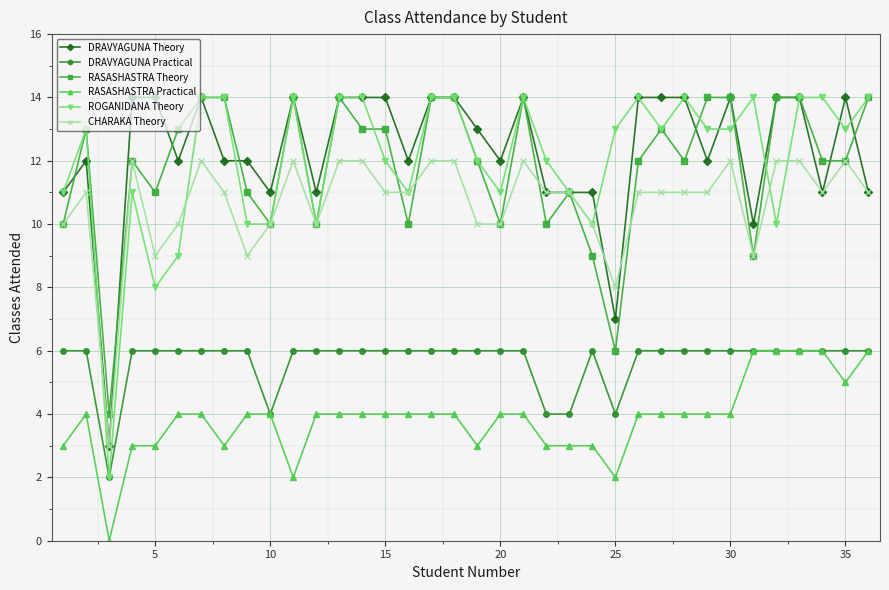

What is the greatest value displayed?

14